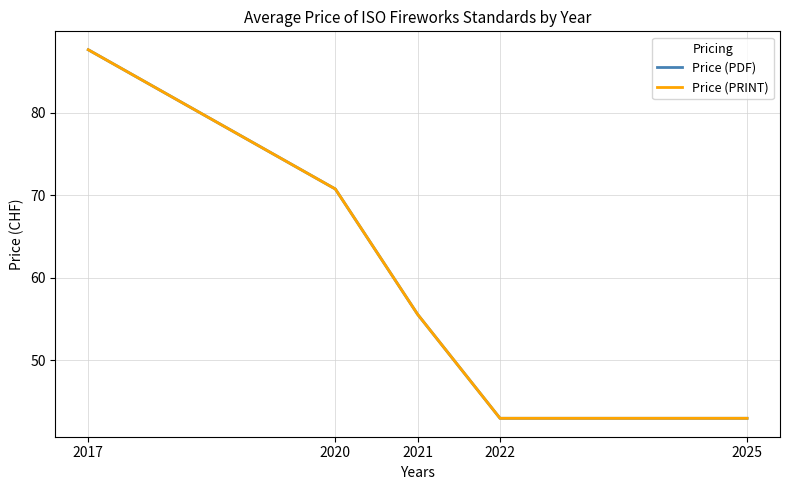

Does the chart display data point markers on the line(s)?

No